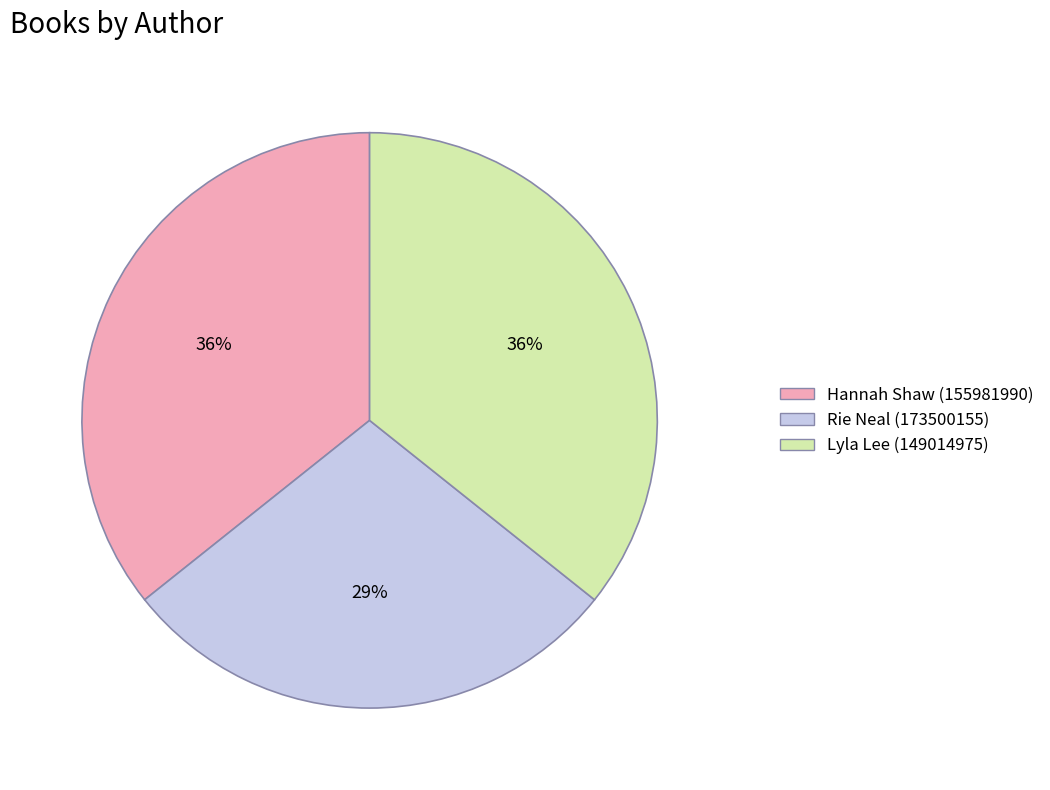

To the nearest percent, what is the difference between the largest and smallest slice percentages?

7%